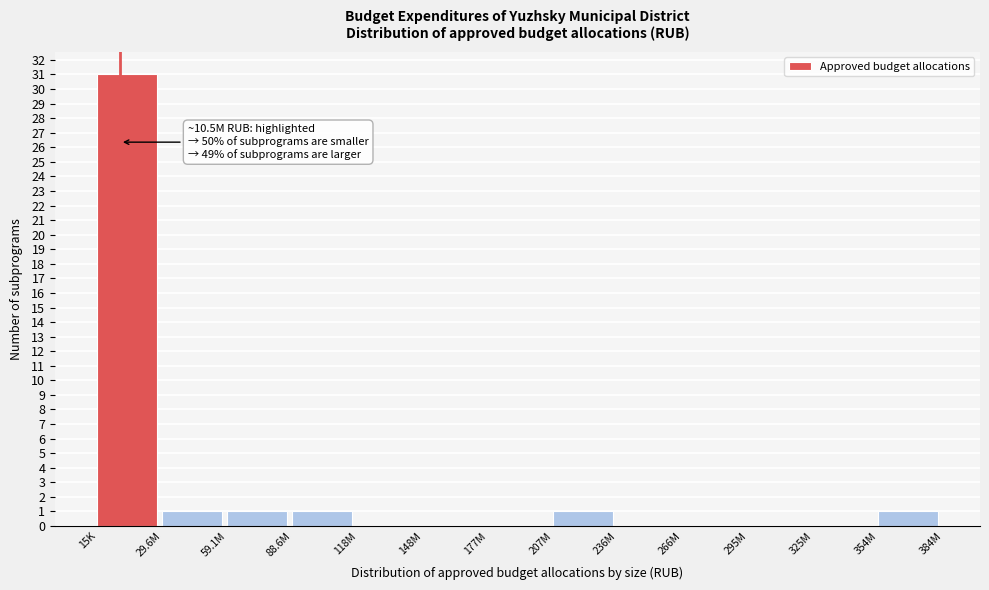

Reading right to left, extract all data points from this chart.

354M=1	325M=0	295M=0	266M=0	236M=0	207M=1	177M=0	148M=0	118M=0	88.6M=1	59.1M=1	29.6M=1	15K=31